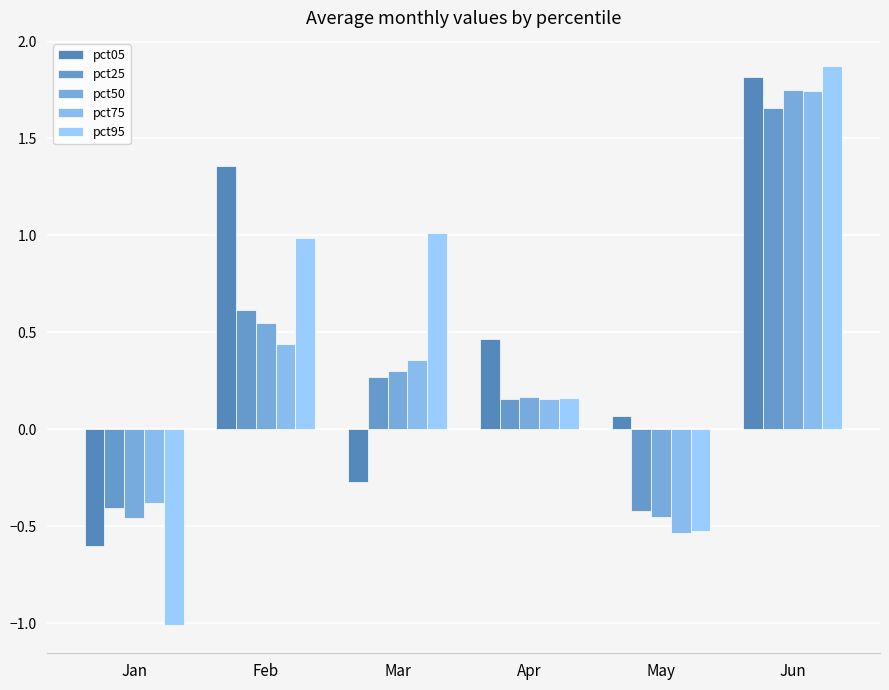

List the series in order of their peak value, highest first.

pct95, pct05, pct50, pct75, pct25